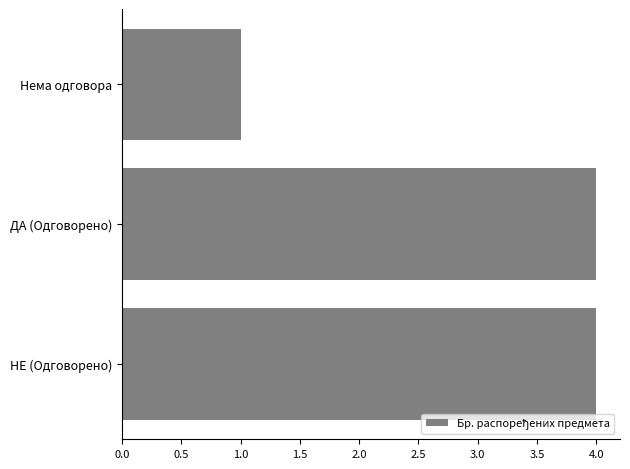

What is the change in value from ДА (Одговорено) to Нема одговора?

-3